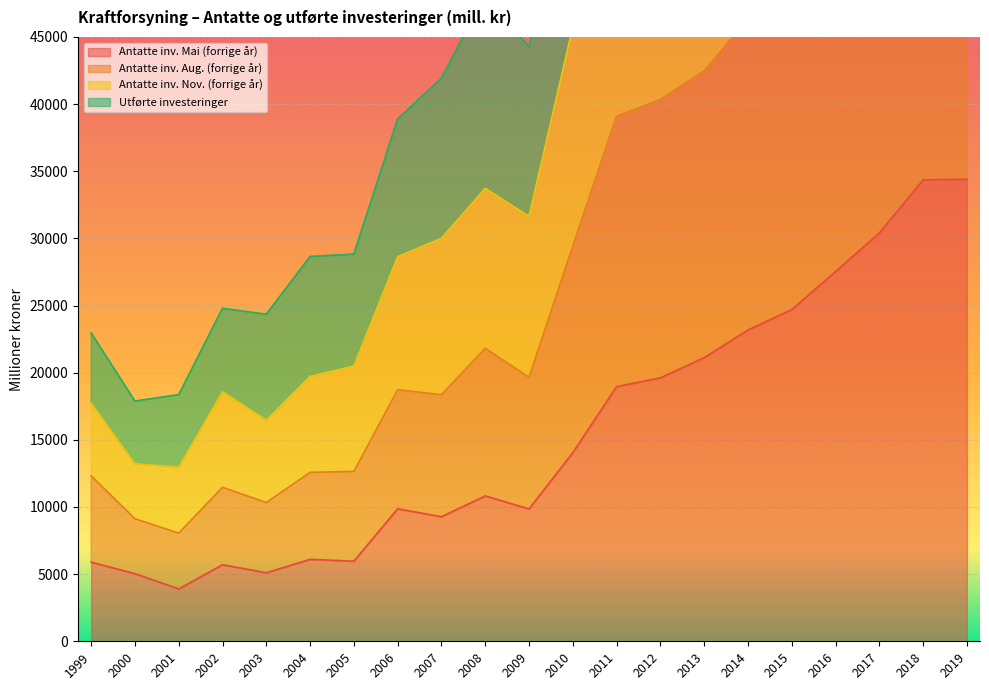

What is the value of the Antatte inv. Mai (forrige år) point at the 5th from the left?

5102